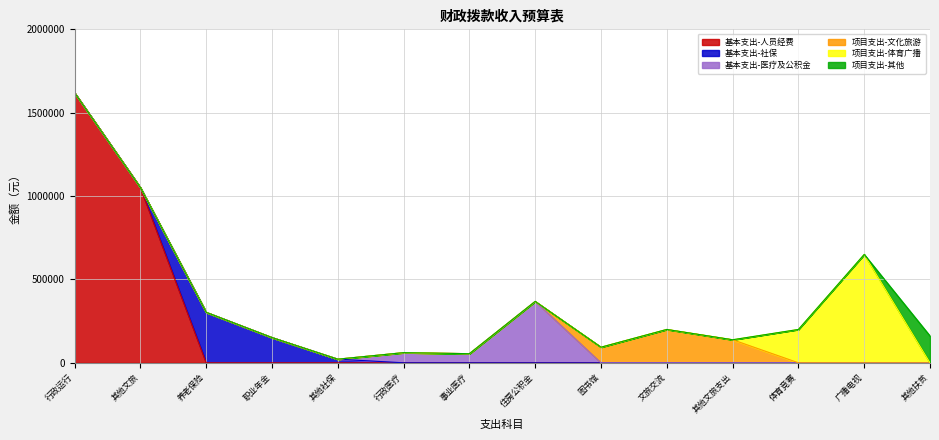

How many points are higher than both their immediate neighbors (excluding endpoints)?

4